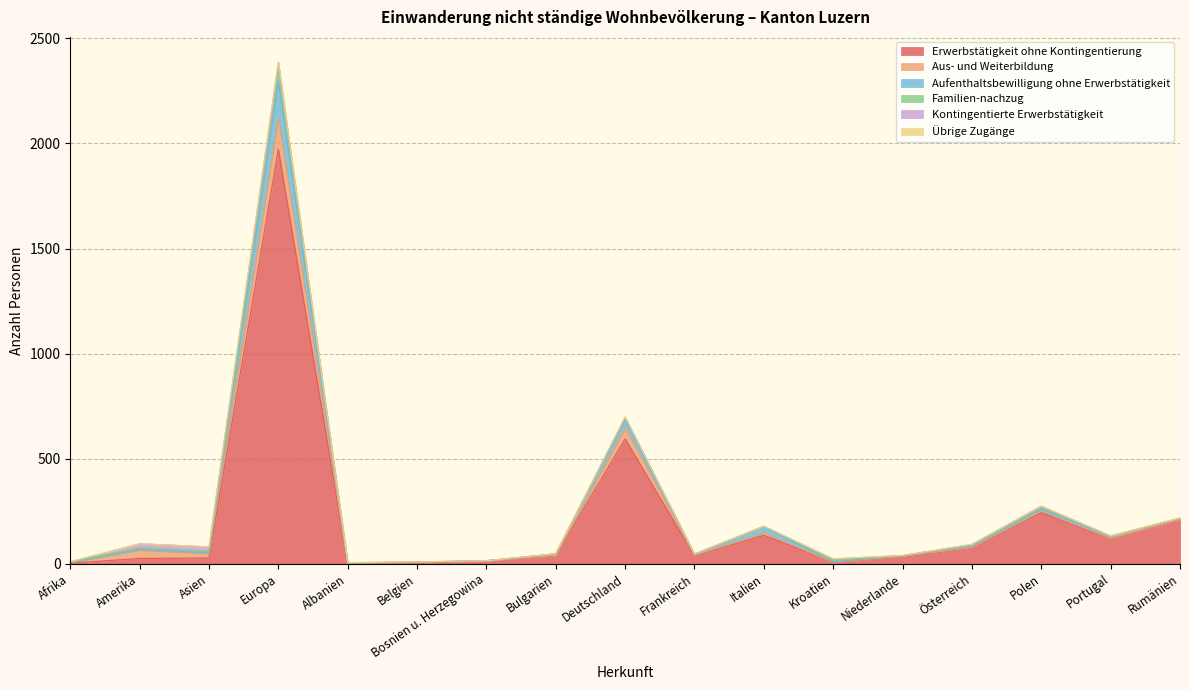

Rank the series by their maximum value, from highest to lowest.

Erwerbstätigkeit ohne Kontingentierung, Aufenthaltsbewilligung ohne Erwerbstätigkeit, Aus- und Weiterbildung, Familien-nachzug, Kontingentierte Erwerbstätigkeit, Übrige Zugänge